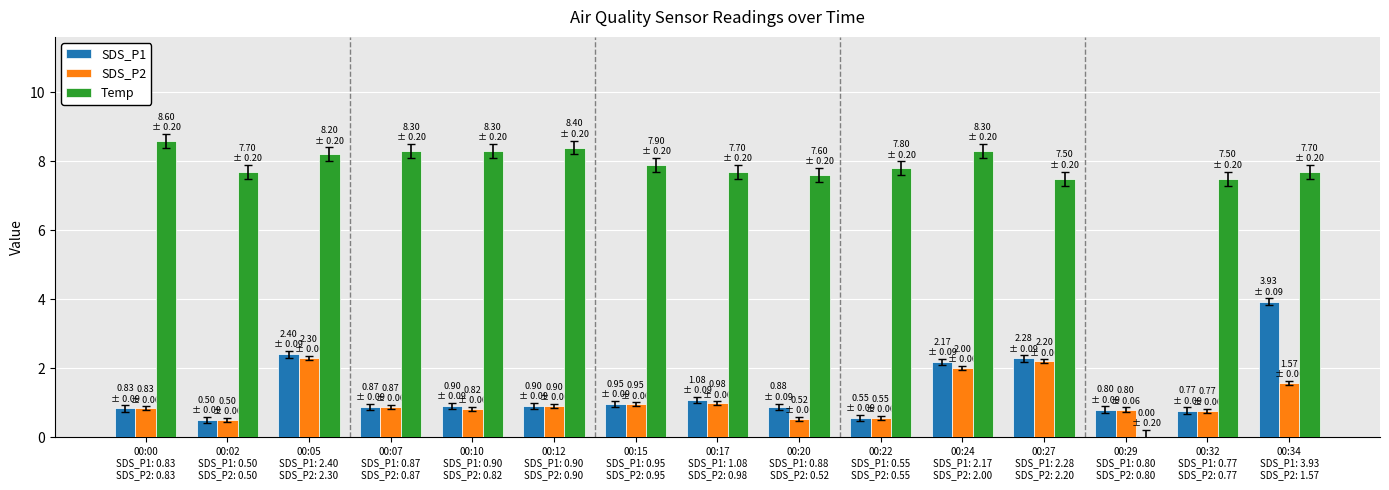

What is the greatest value displayed?

8.6